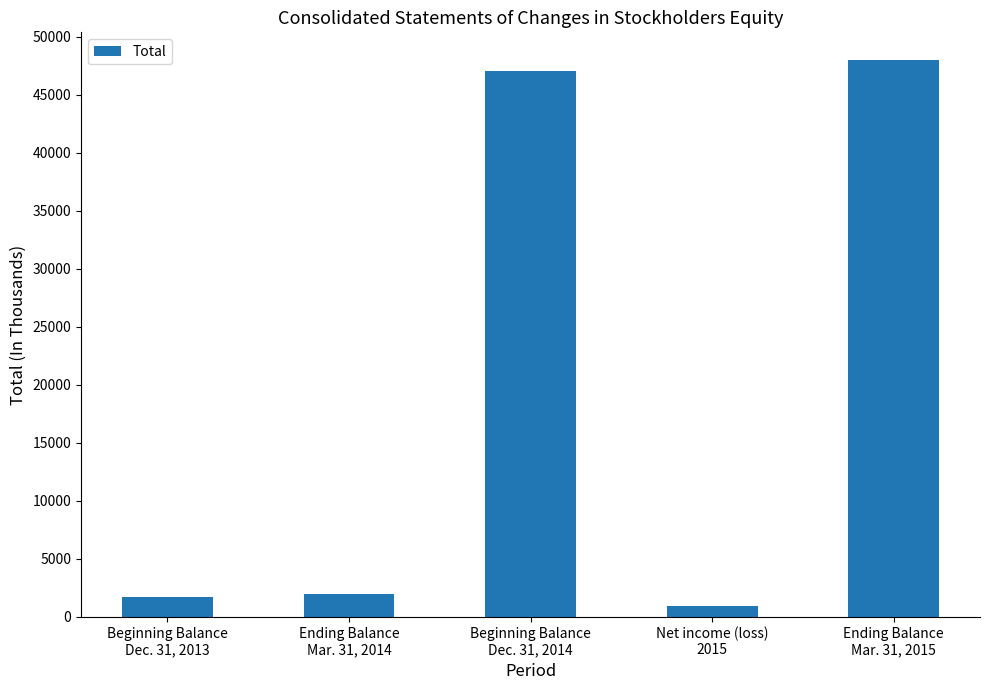

Does the chart contain stacked bars?

No